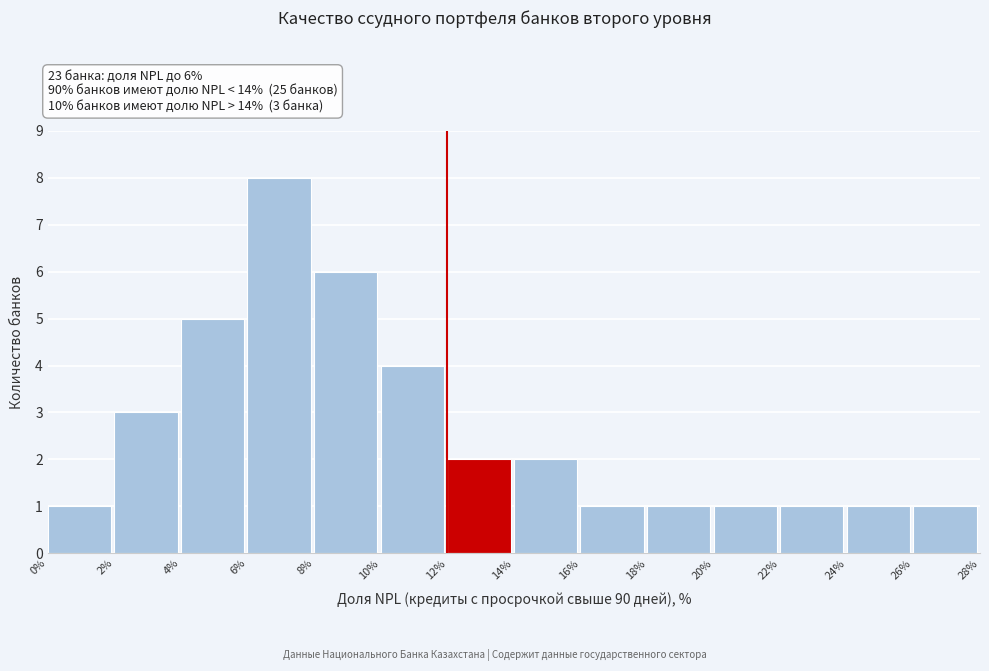

Reading left to right, transcribe all the data shown in this chart.

1	3	5	8	6	4	2	2	1	1	1	1	1	1